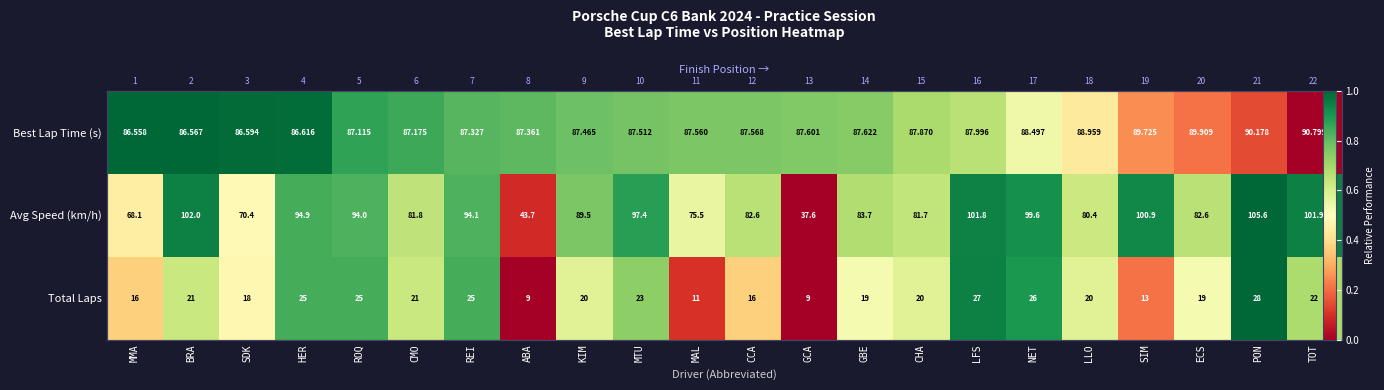

At which category is the sum across all series the highest?

HER